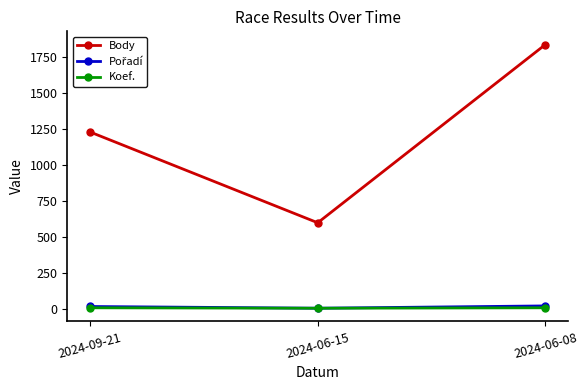

Where is Body nearest to the value 1217?

2024-09-21